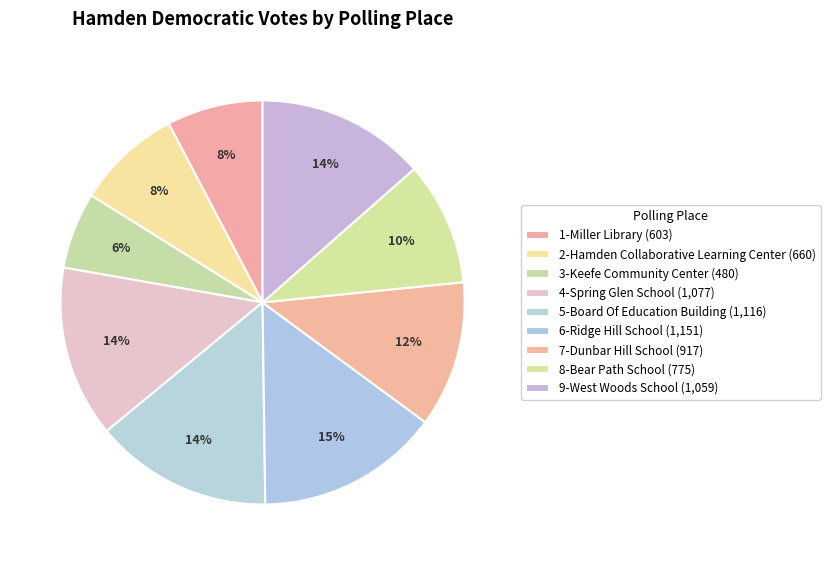

Is there any slice that represents more than half of the pie?

No